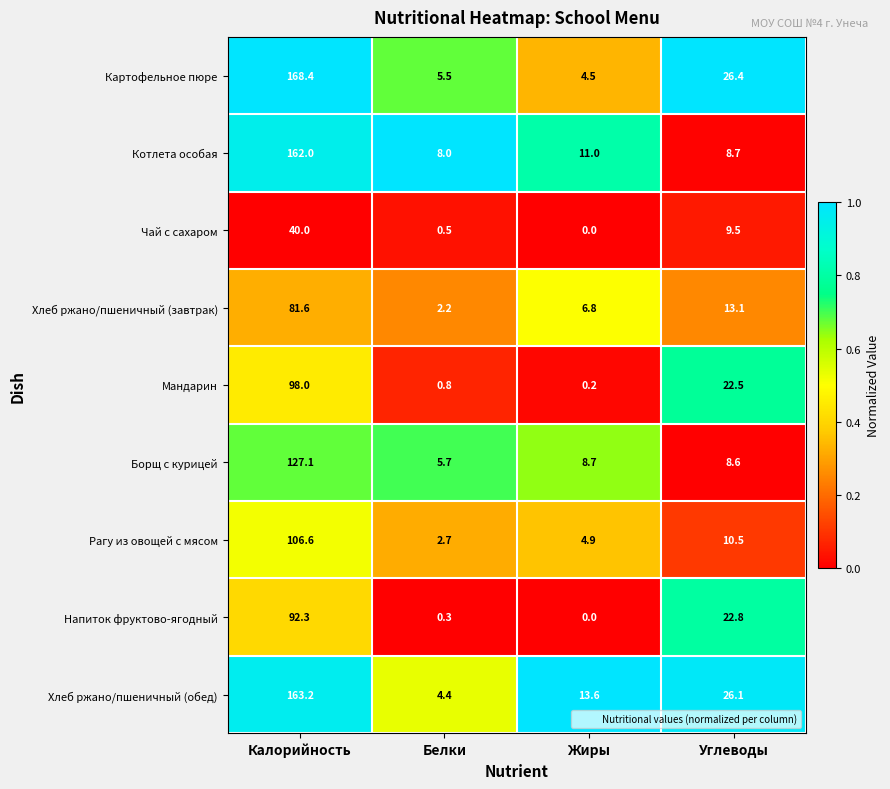

What value does the Котлета особая series have at Жиры?

11.0